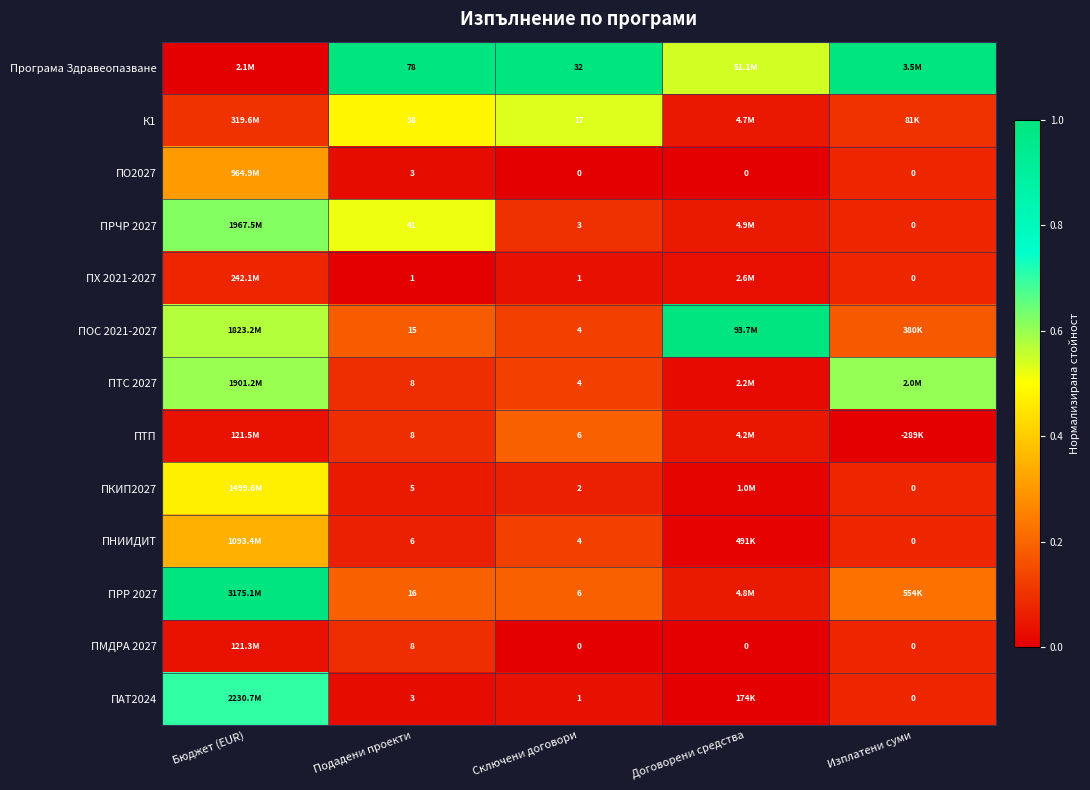

At which label does ПНИИДИТ reach its minimum?

Договорени средства